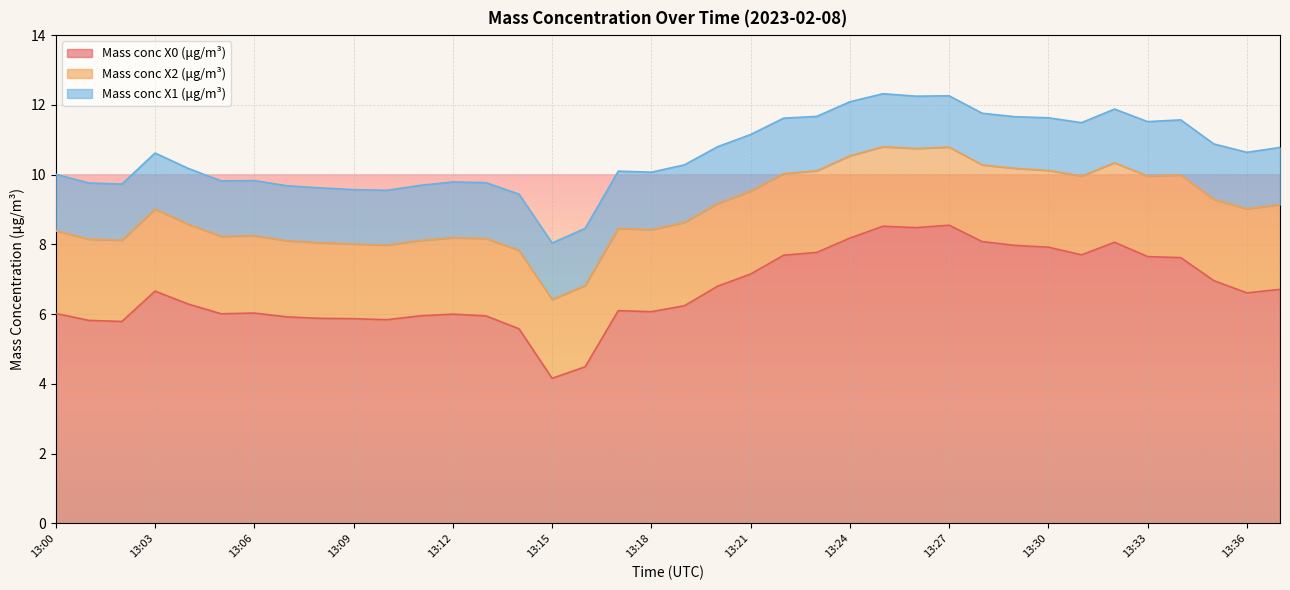

Count the Mass conc X1 (μg/m³) values in the range 1 to 2.

38